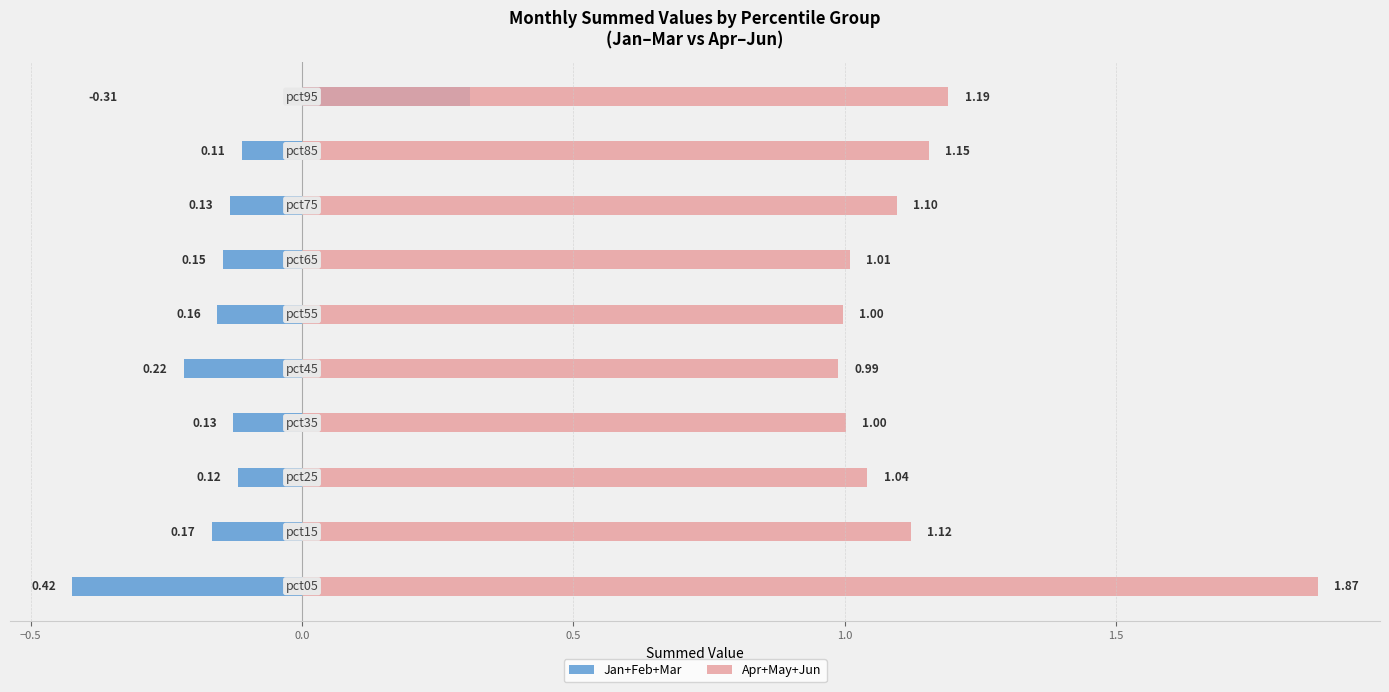

What is the difference between the second highest and second lowest values in the Apr+May+Jun series?

0.2